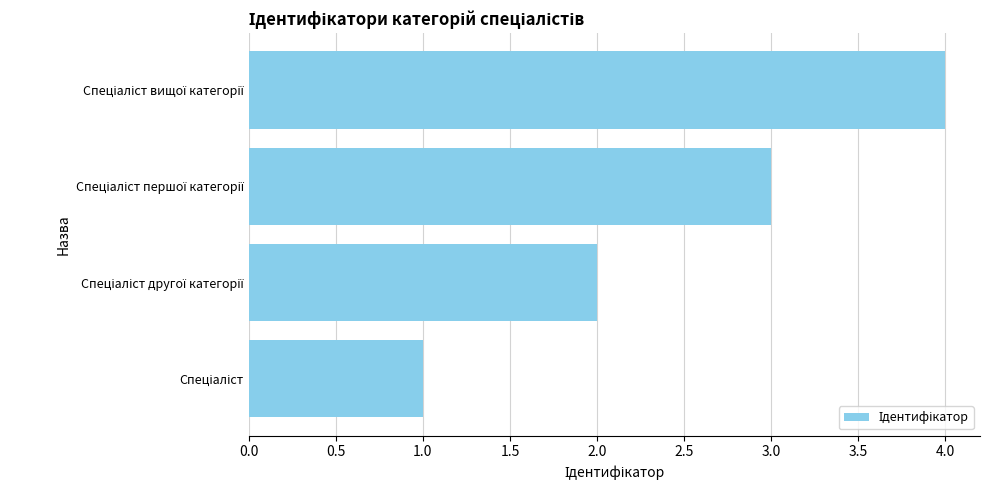

How many data points are less than 3?

2